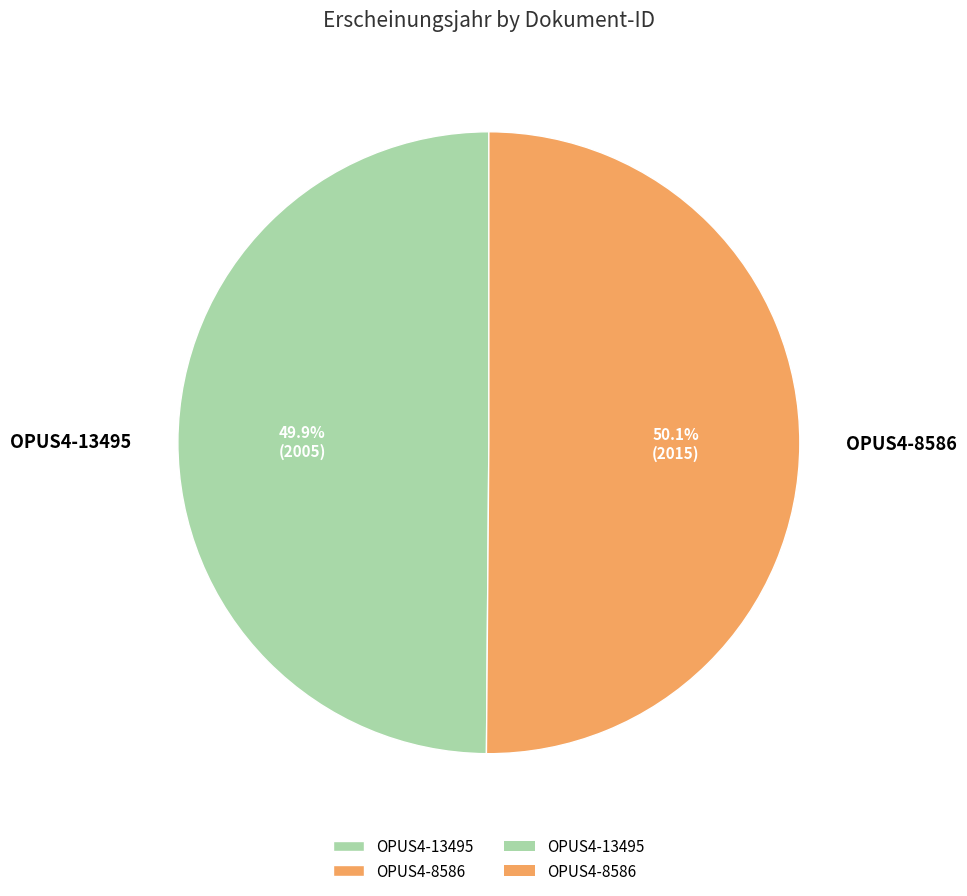

Does any single category account for the majority?

Yes